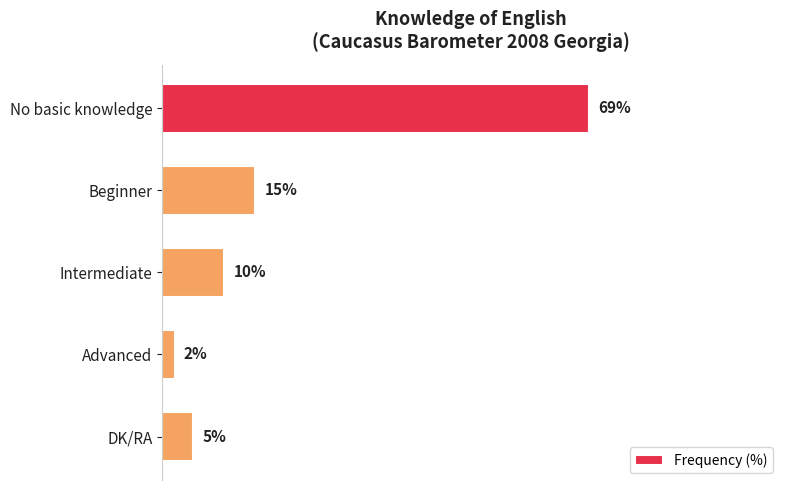

Rank the categories by value from highest to lowest.

No basic knowledge, Beginner, Intermediate, DK/RA, Advanced